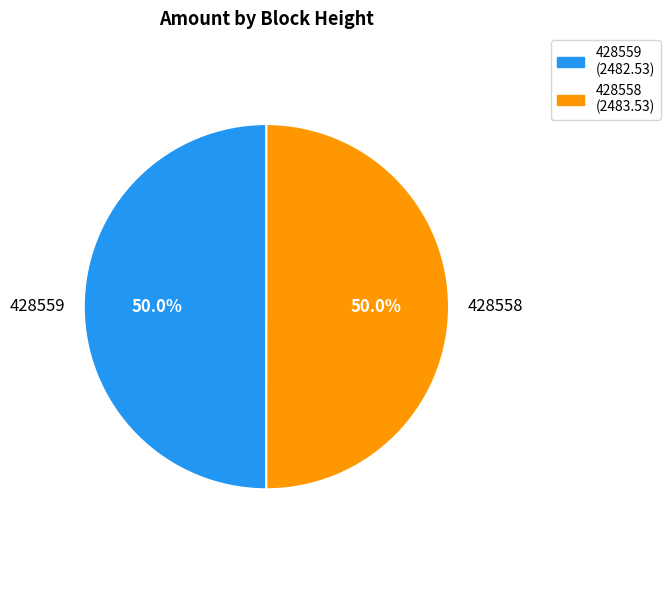

What is the ratio of the value at 428558 to the value at 428559?

1.0